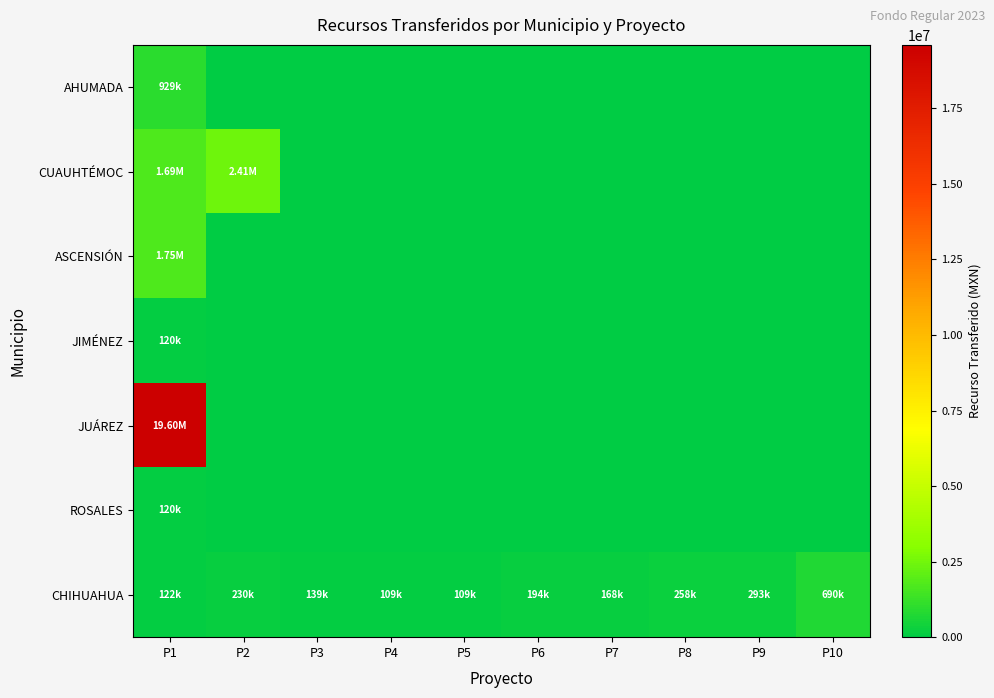

Reading left to right, list all the values displayed in this chart.

AHUMADA: P1=929070.0	P2=0.0	P3=0.0	P4=0.0	P5=0.0	P6=0.0	P7=0.0	P8=0.0	P9=0.0	P10=0.0
CUAUHTÉMOC: P1=1689456.5	P2=2411438.5	P3=0.0	P4=0.0	P5=0.0	P6=0.0	P7=0.0	P8=0.0	P9=0.0	P10=0.0
ASCENSIÓN: P1=1750747.5	P2=0.0	P3=0.0	P4=0.0	P5=0.0	P6=0.0	P7=0.0	P8=0.0	P9=0.0	P10=0.0
JIMÉNEZ: P1=119880.0	P2=0.0	P3=0.0	P4=0.0	P5=0.0	P6=0.0	P7=0.0	P8=0.0	P9=0.0	P10=0.0
JUÁREZ: P1=19602877.5	P2=0.0	P3=0.0	P4=0.0	P5=0.0	P6=0.0	P7=0.0	P8=0.0	P9=0.0	P10=0.0
ROSALES: P1=119880.0	P2=0.0	P3=0.0	P4=0.0	P5=0.0	P6=0.0	P7=0.0	P8=0.0	P9=0.0	P10=0.0
CHIHUAHUA: P1=122463.5	P2=229619.0	P3=139302.2	P4=108686.3	P5=108686.3	P6=194410.7	P7=168387.0	P8=257987.7	P9=292850.9	P10=690291.4